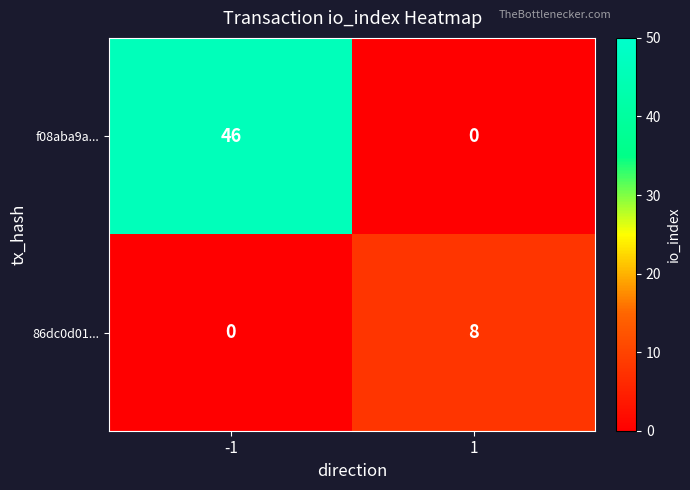

What value does the 86dc0d01... series have at 1?

8